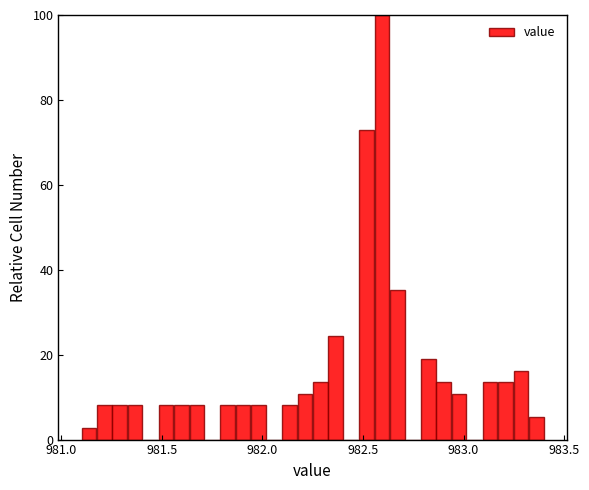

Read against the x-axis, roughly where is the centre of the tallest bar?

982.60